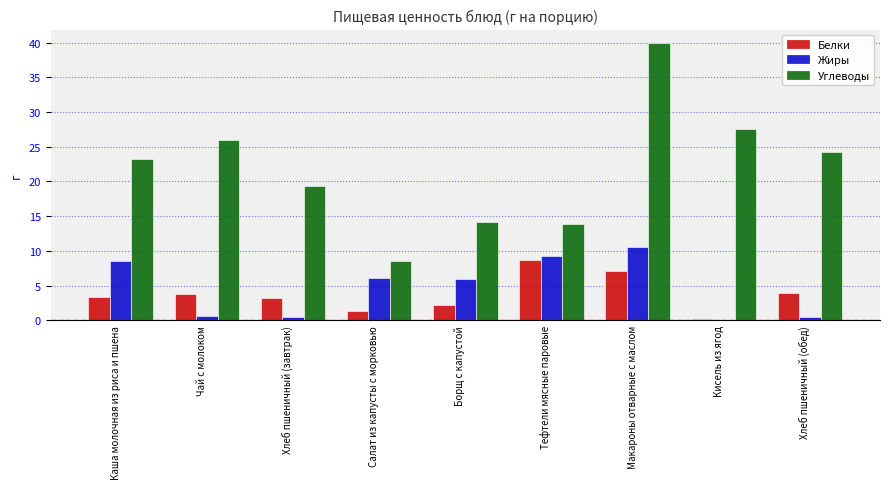

Between Каша молочная из риса и пшена and Кисель из ягод, which series saw the biggest shift?

Жиры